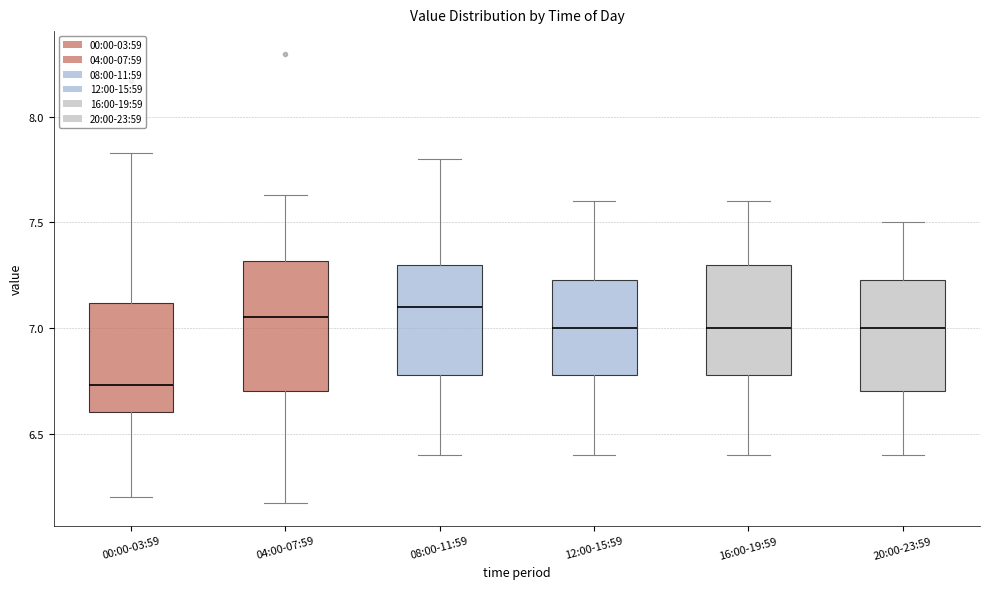

Which box is the tallest, from its lower edge to its upper edge?

04:00-07:59